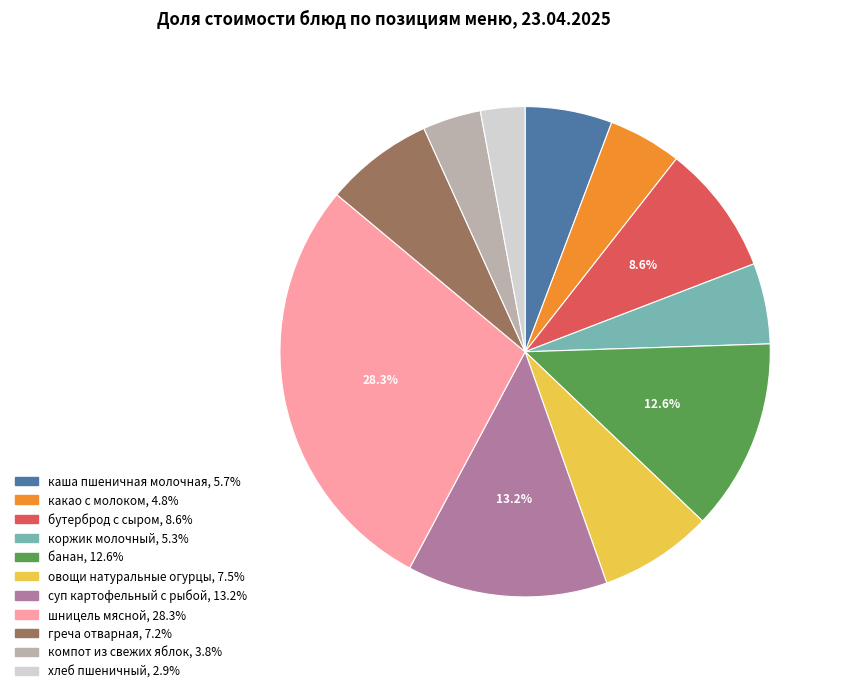

To the nearest percent, what is the average slice percentage?

9%